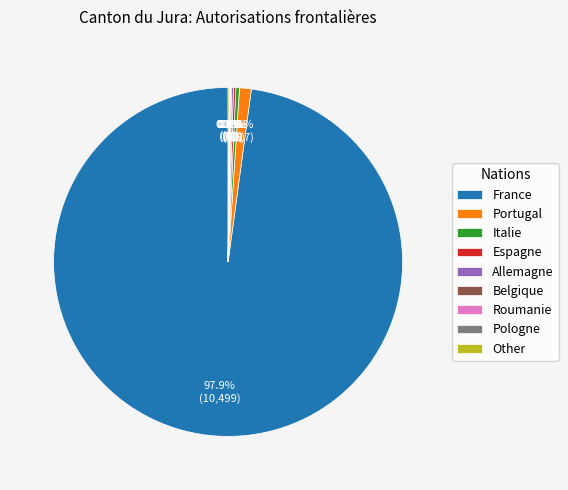

How much of the chart is everything except Portugal?

98.9%